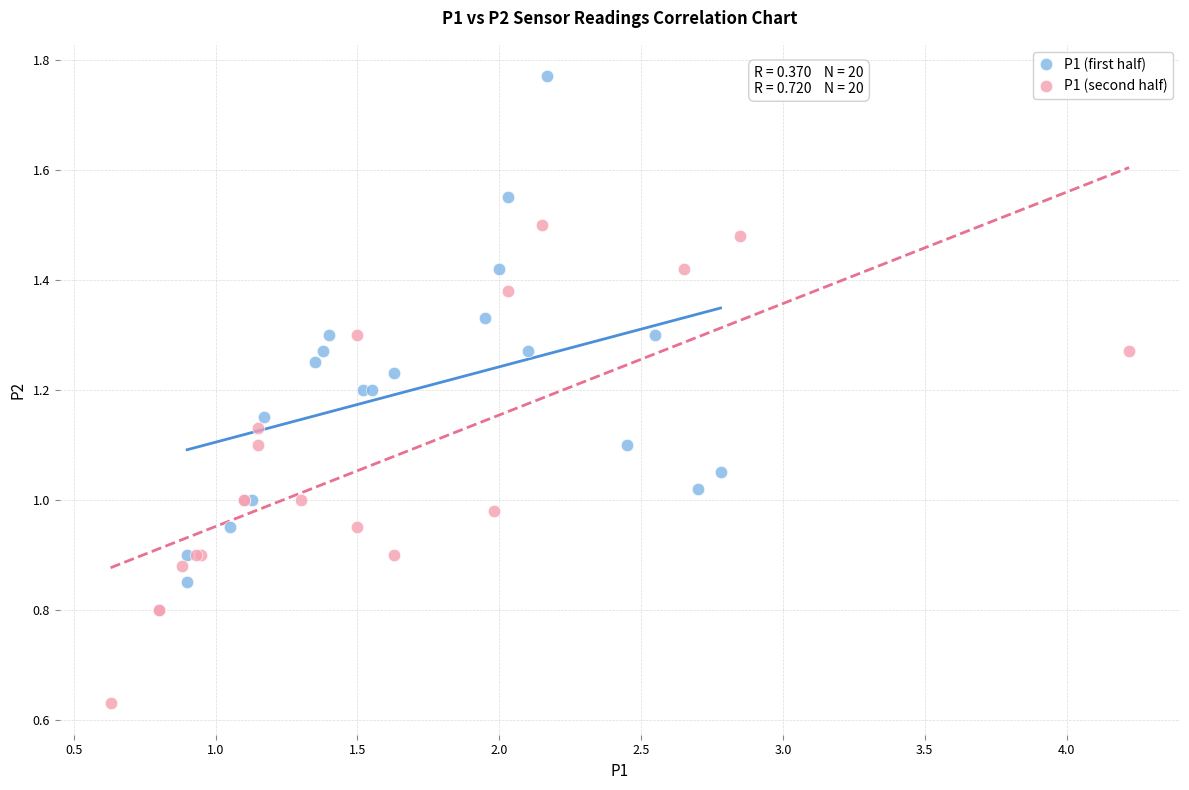

Which series contains the highest Y value?

P1 (first half)